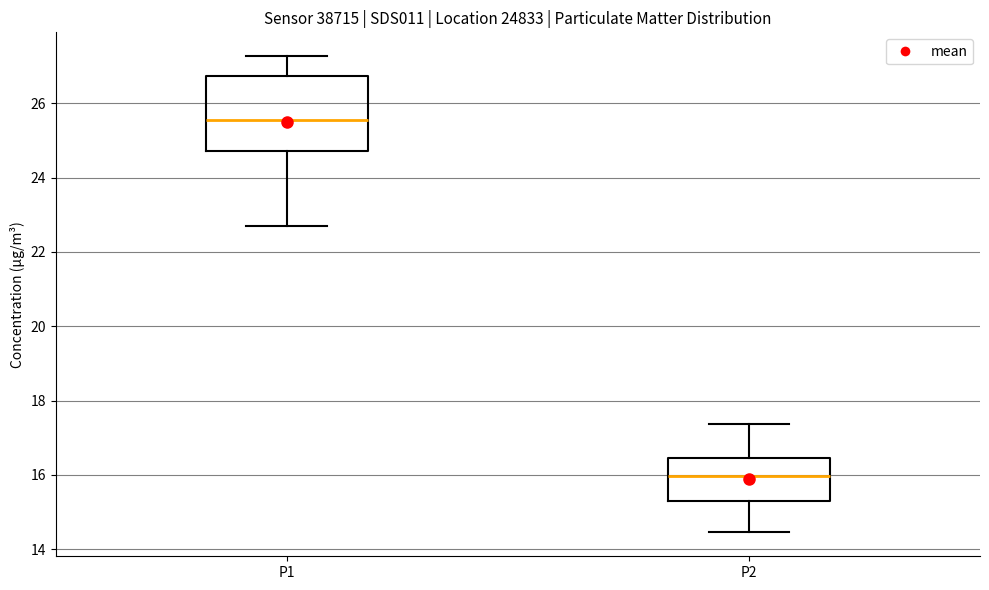

Reading left to right, transcribe this box plot: for each box, give where its median line is, the range the box spans, and where its two whiskers end, as read against the y-axis. The values are not printed on the chart, so give them approximately, as read against the axis.

P1: median 25.6, box 24.8 to 26.8, whiskers 22.8 to 27.2
P2: median 16.0, box 15.2 to 16.4, whiskers 14.4 to 17.4